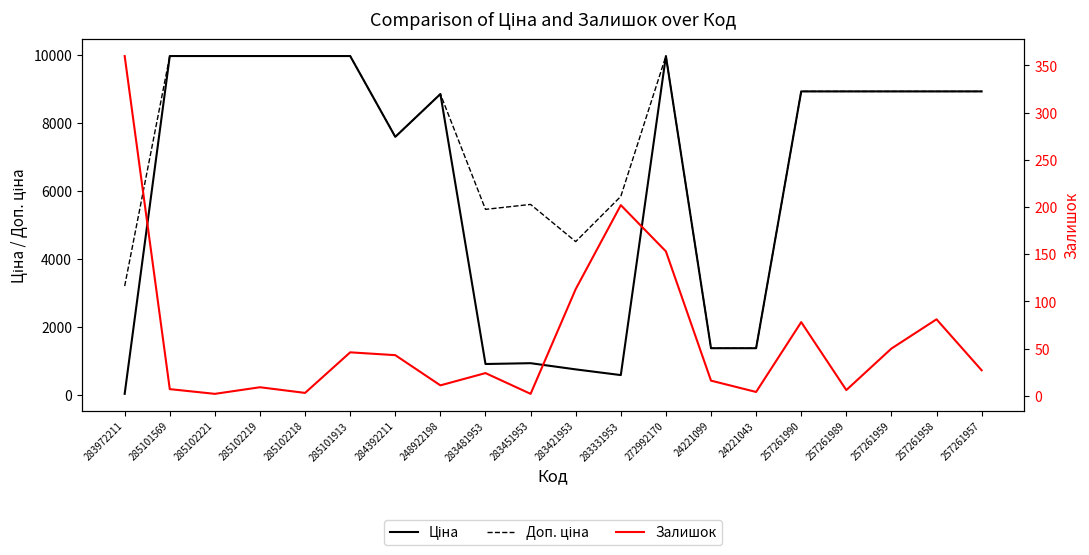

Does the chart have visible grid lines?

No